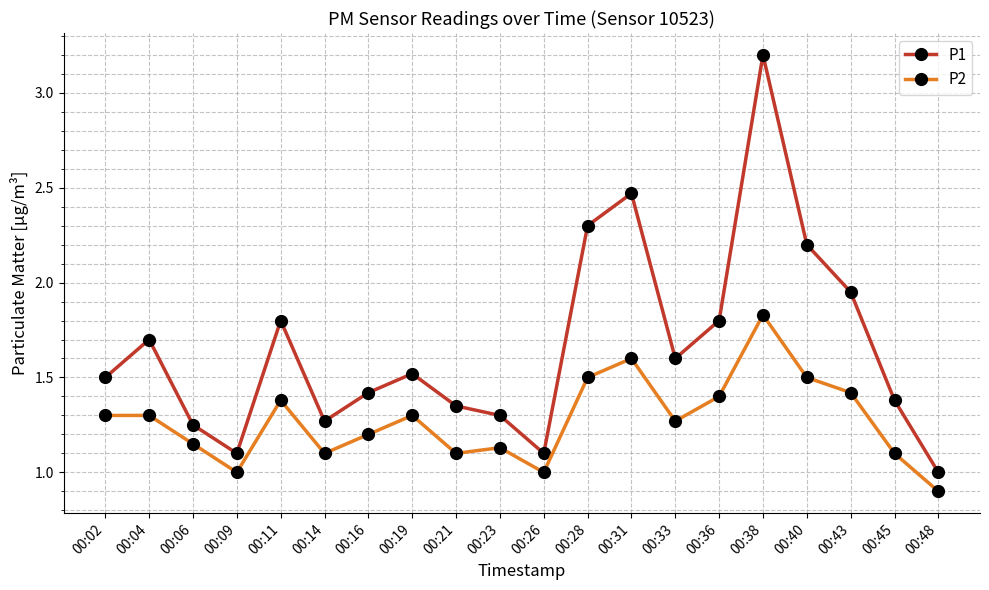

True or false: P2 and P1 cross at least once.

False